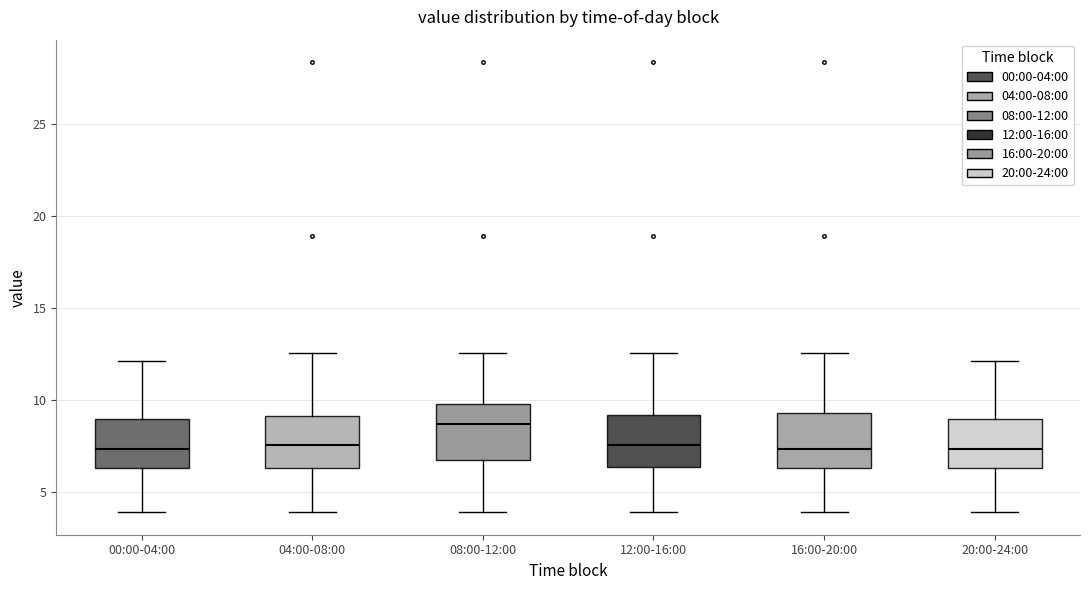

Which box's median line is the highest?

08:00-12:00